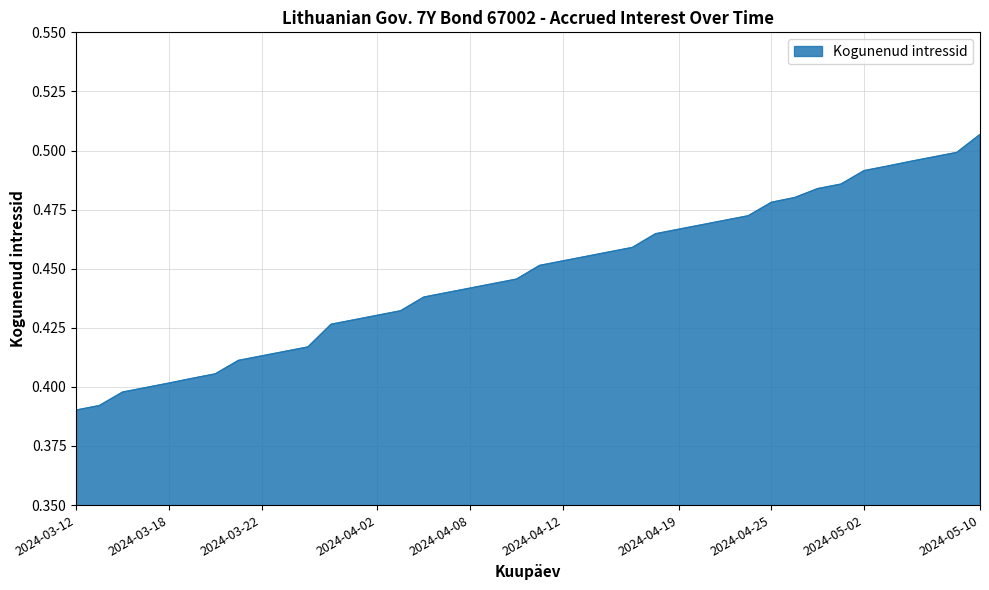

At which category does the chart reach its peak across all series?

2024-05-10